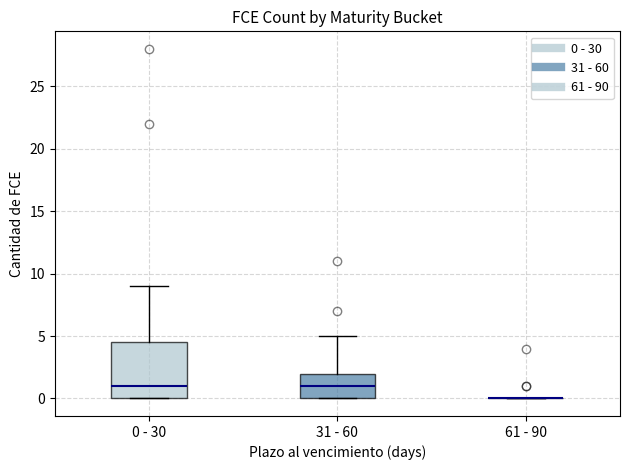

Comparing the boxes themselves (not the whiskers), which one is the tallest?

0 - 30